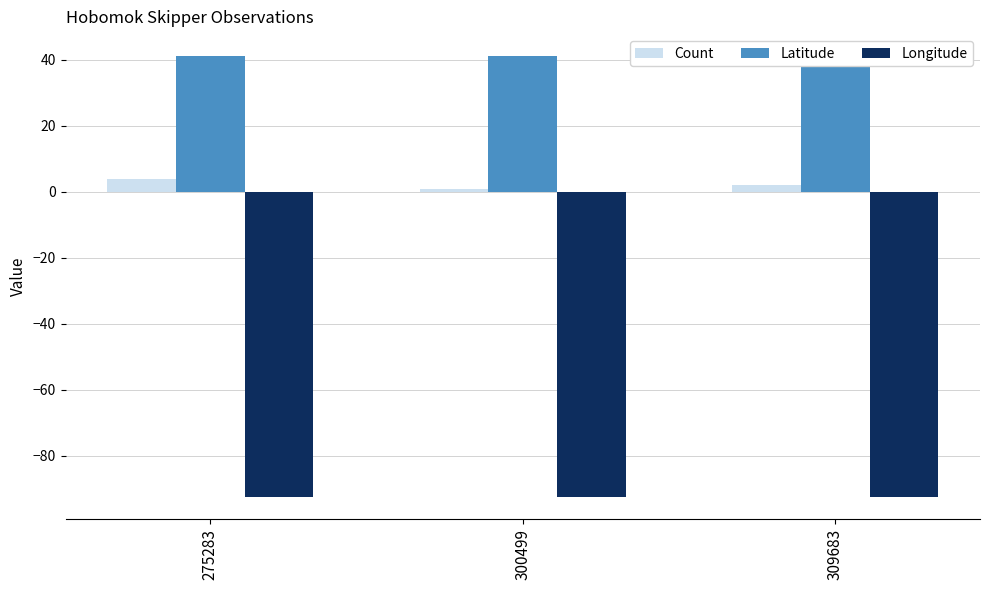

At which category is the sum across all series the highest?

275283